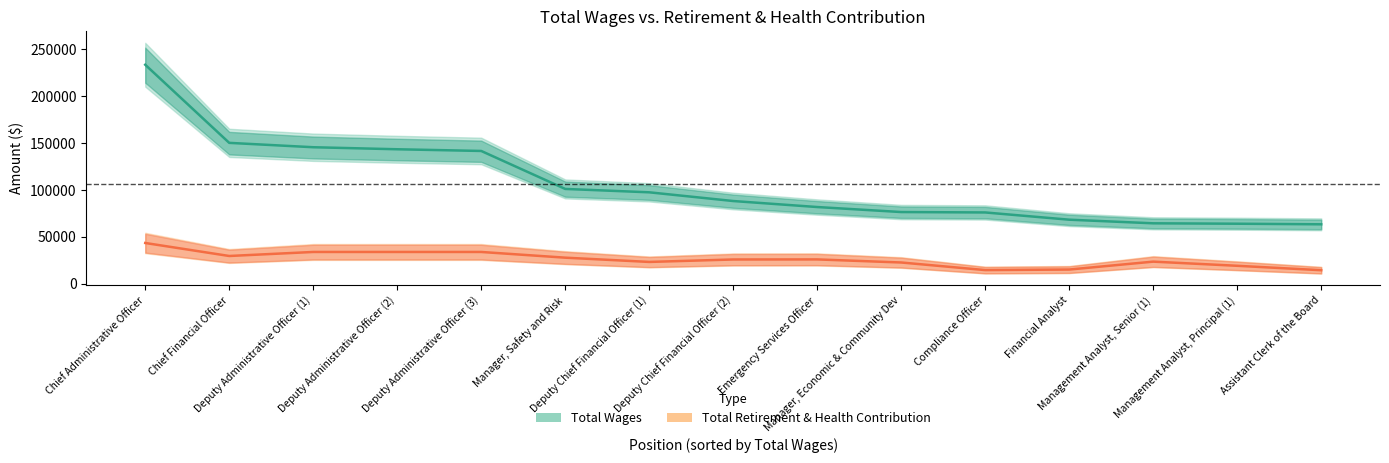

The value of Total Retirement & Health Contribution at Manager, Safety and Risk is 8760. True or false?

False